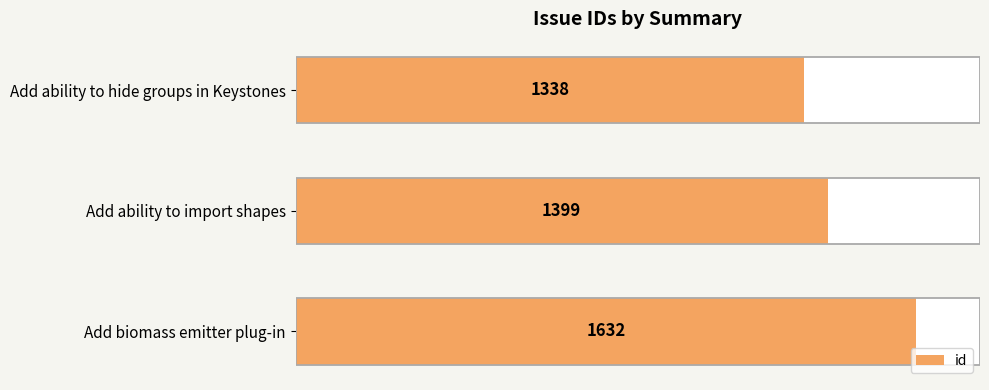

Count the number of categories in the chart.

3